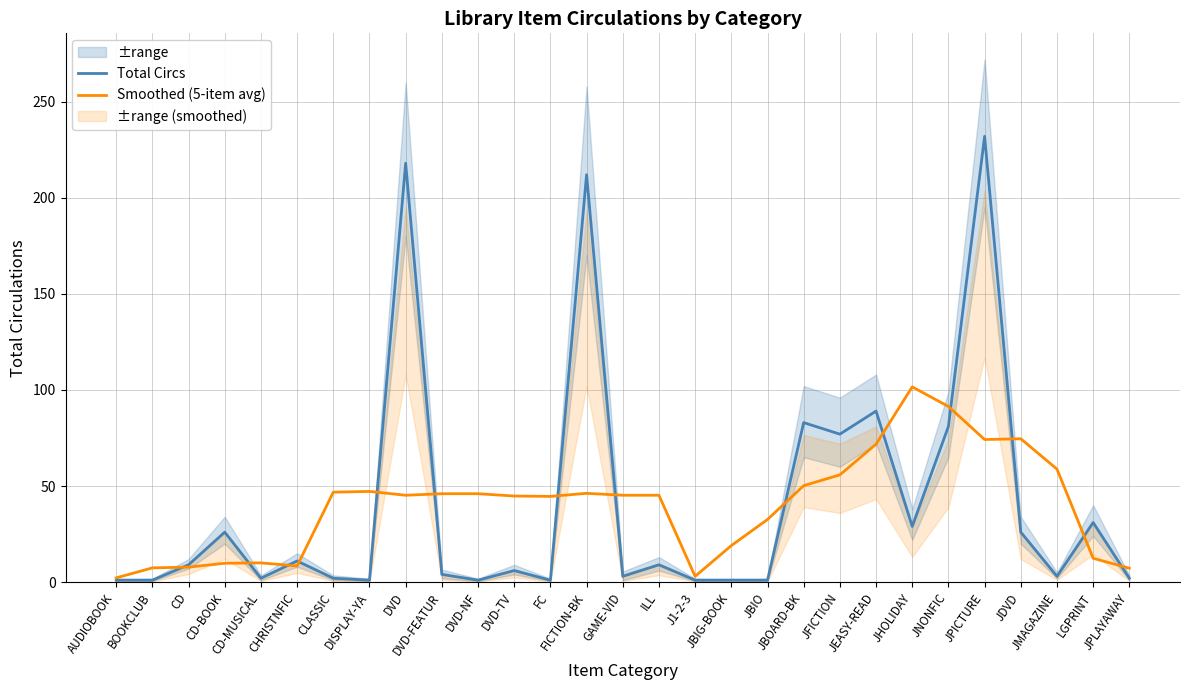

What is the difference between the second highest and minimum values in the Total Circs series?

217.0